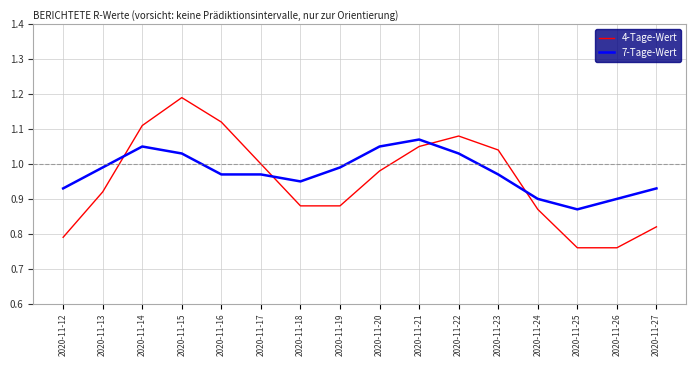

Is it true that 7-Tage-Wert equals 1.7 at 2020-11-23?

False